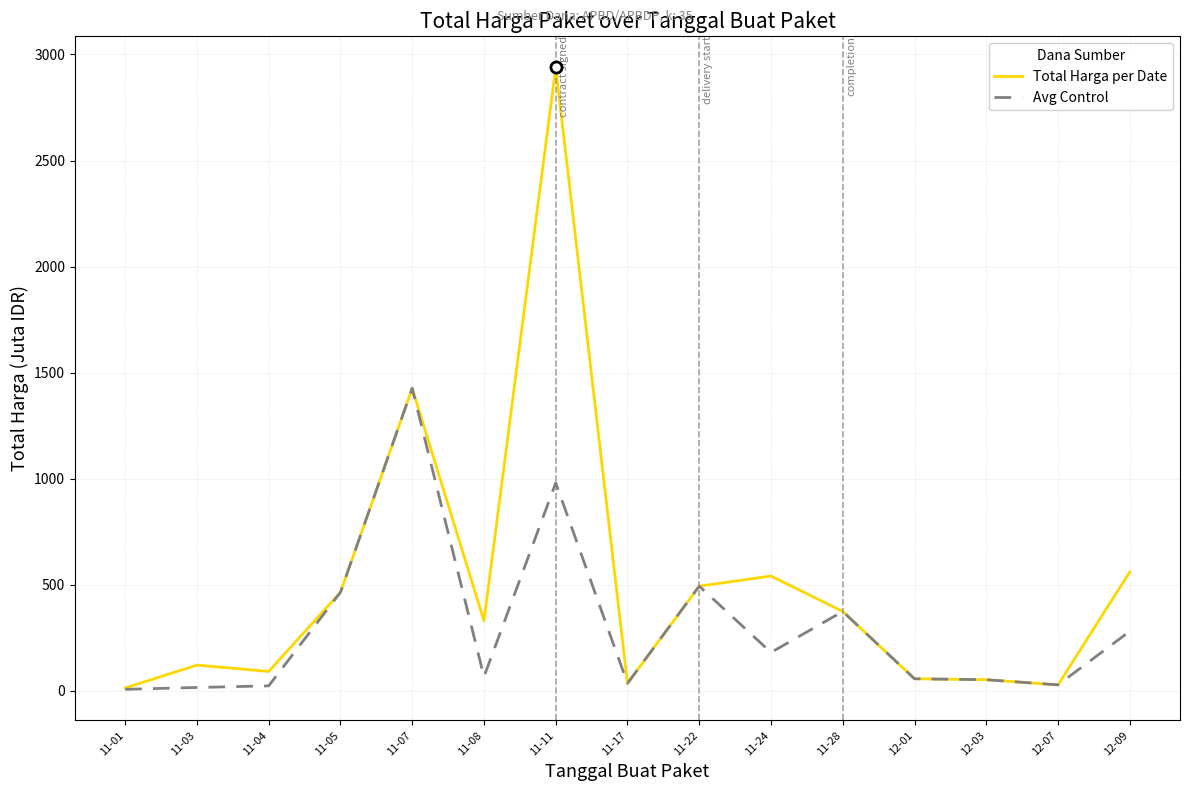

How many lines are shown in the chart?

2